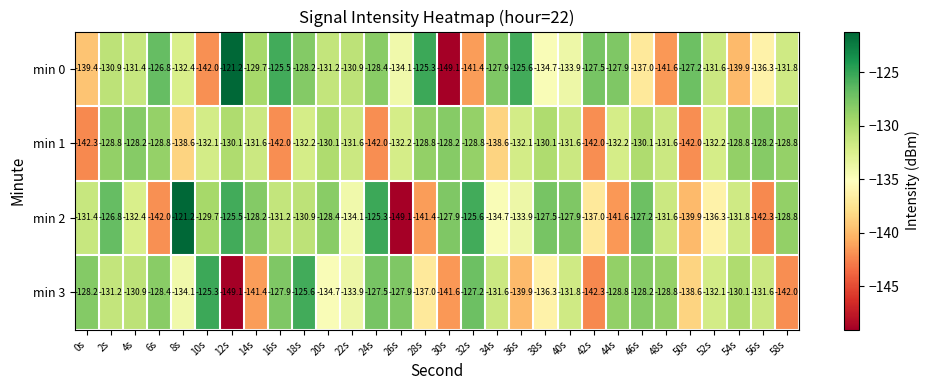

At 0s, list the series in order from smallest to largest.

min 1, min 0, min 2, min 3